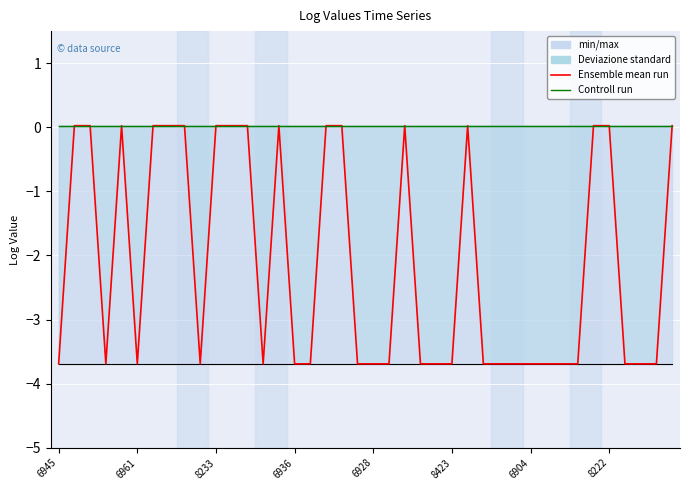

Rank the series by their average value, from highest to lowest.

Controll run, Ensemble mean run